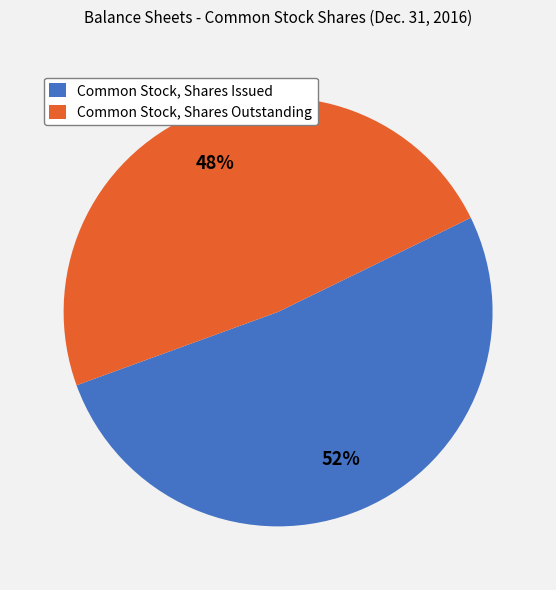

To the nearest percent, what is the average slice percentage?

50%